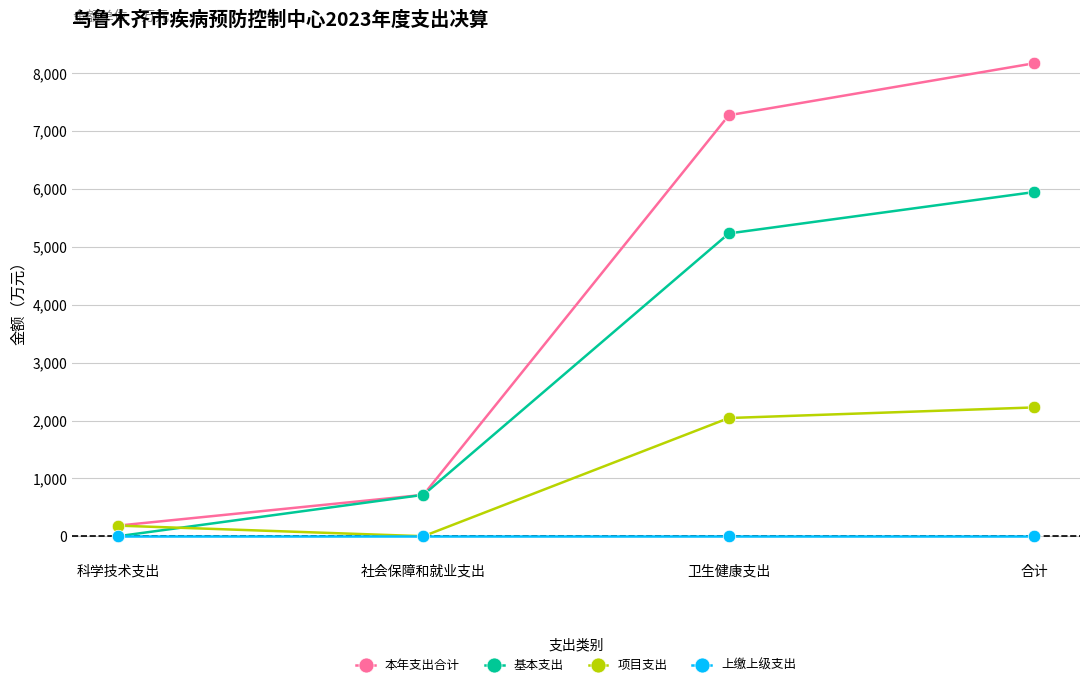

Between 科学技术支出 and 合计, which series saw the biggest shift?

本年支出合计